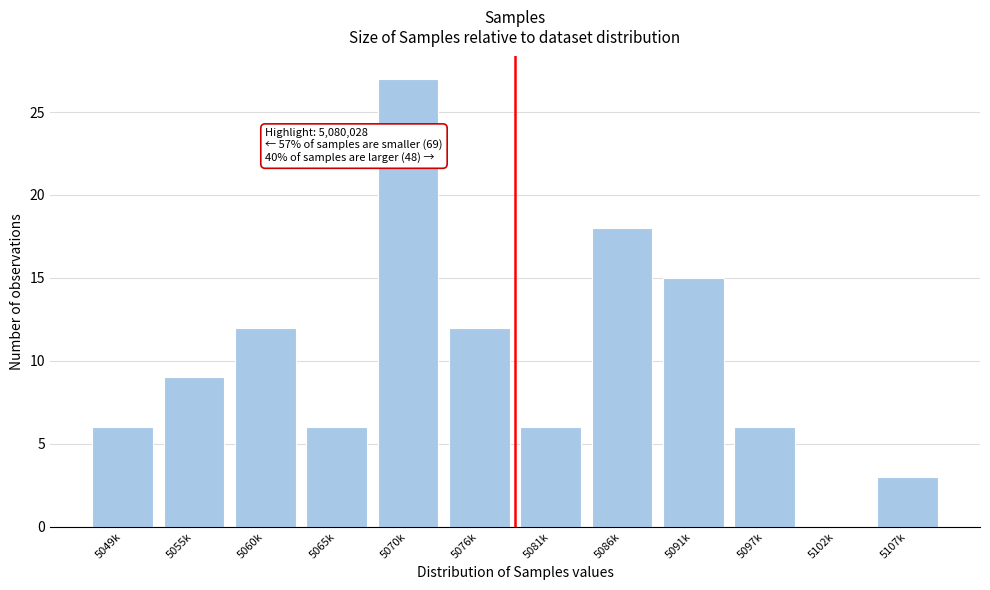

Reading left to right, transcribe all the data shown in this chart.

5049k=6	5055k=9	5060k=12	5065k=6	5070k=27	5076k=12	5081k=6	5086k=18	5091k=15	5097k=6	5102k=0	5107k=3